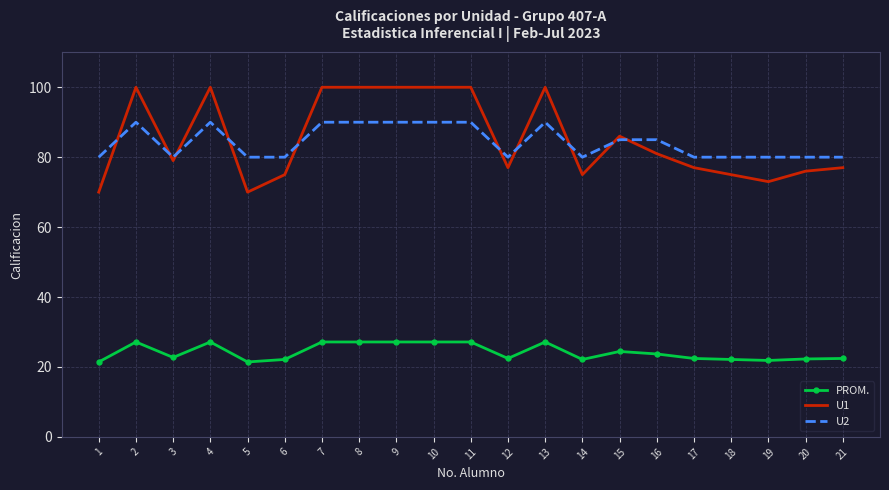

What is the greatest value displayed?

100.0